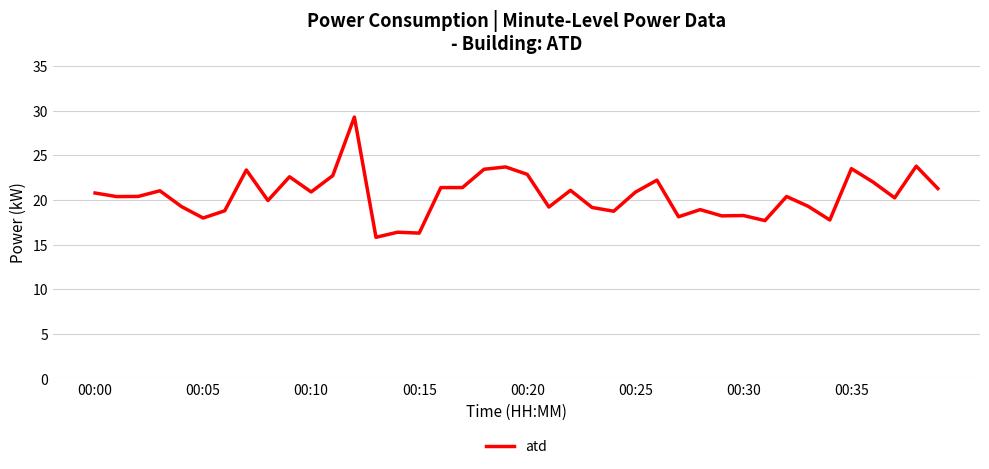

What is the maximum value shown in the chart?

29.3